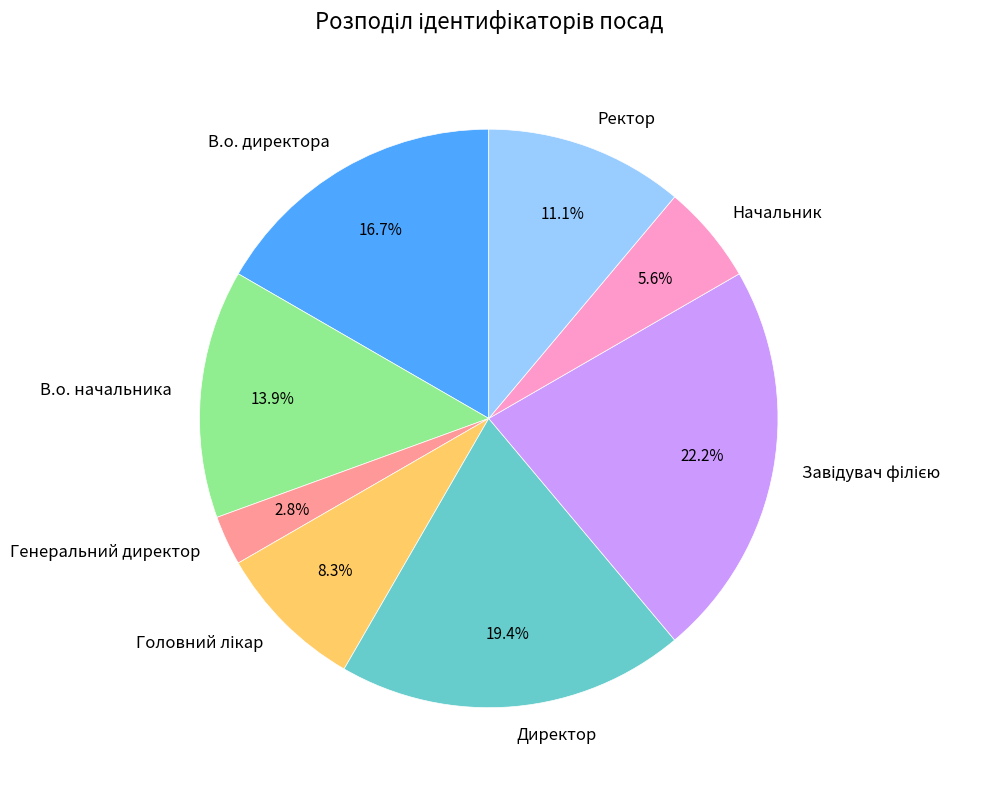

Which has a higher value, В.о. директора or Генеральний директор?

В.о. директора